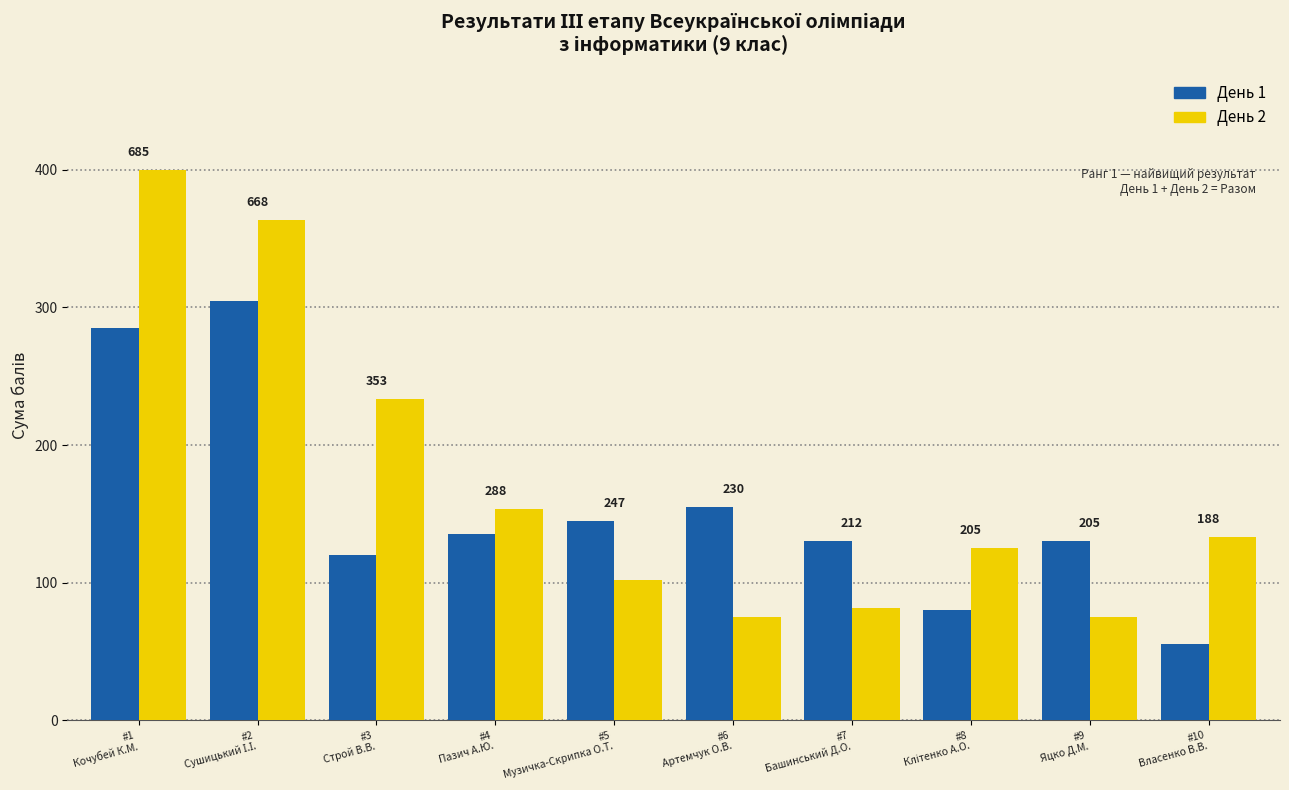

How many bars are there in each group?

2